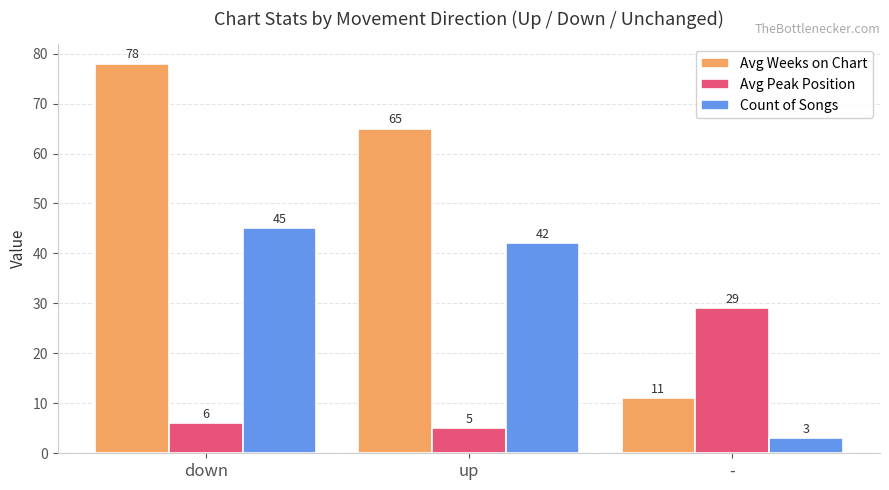

Where is Count of Songs nearest to the value 24?

up